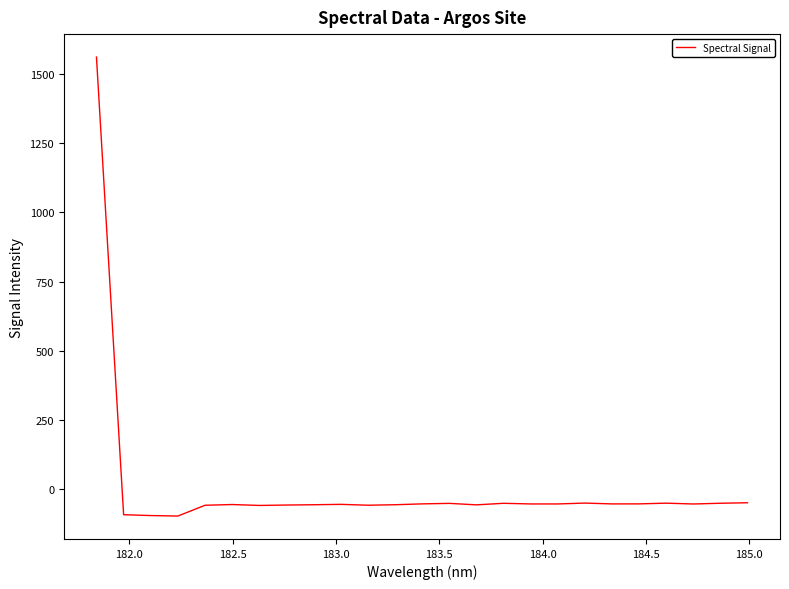

What is the difference between the maximum and minimum values?

1661.9